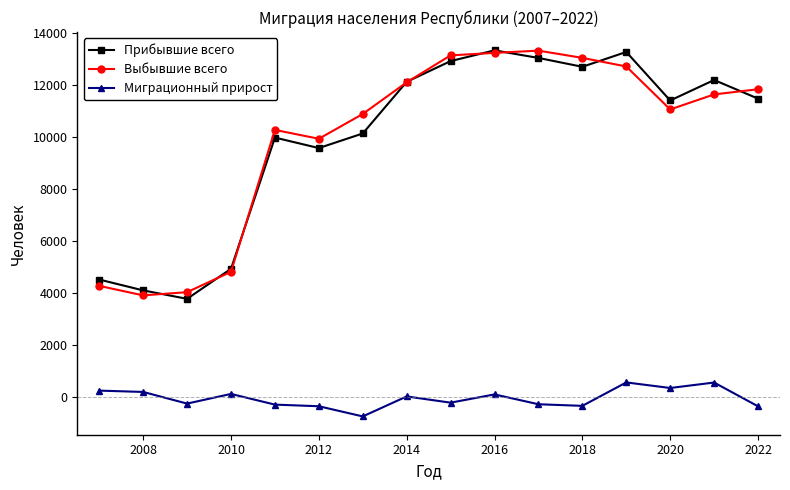

How many data points does each series have?

16